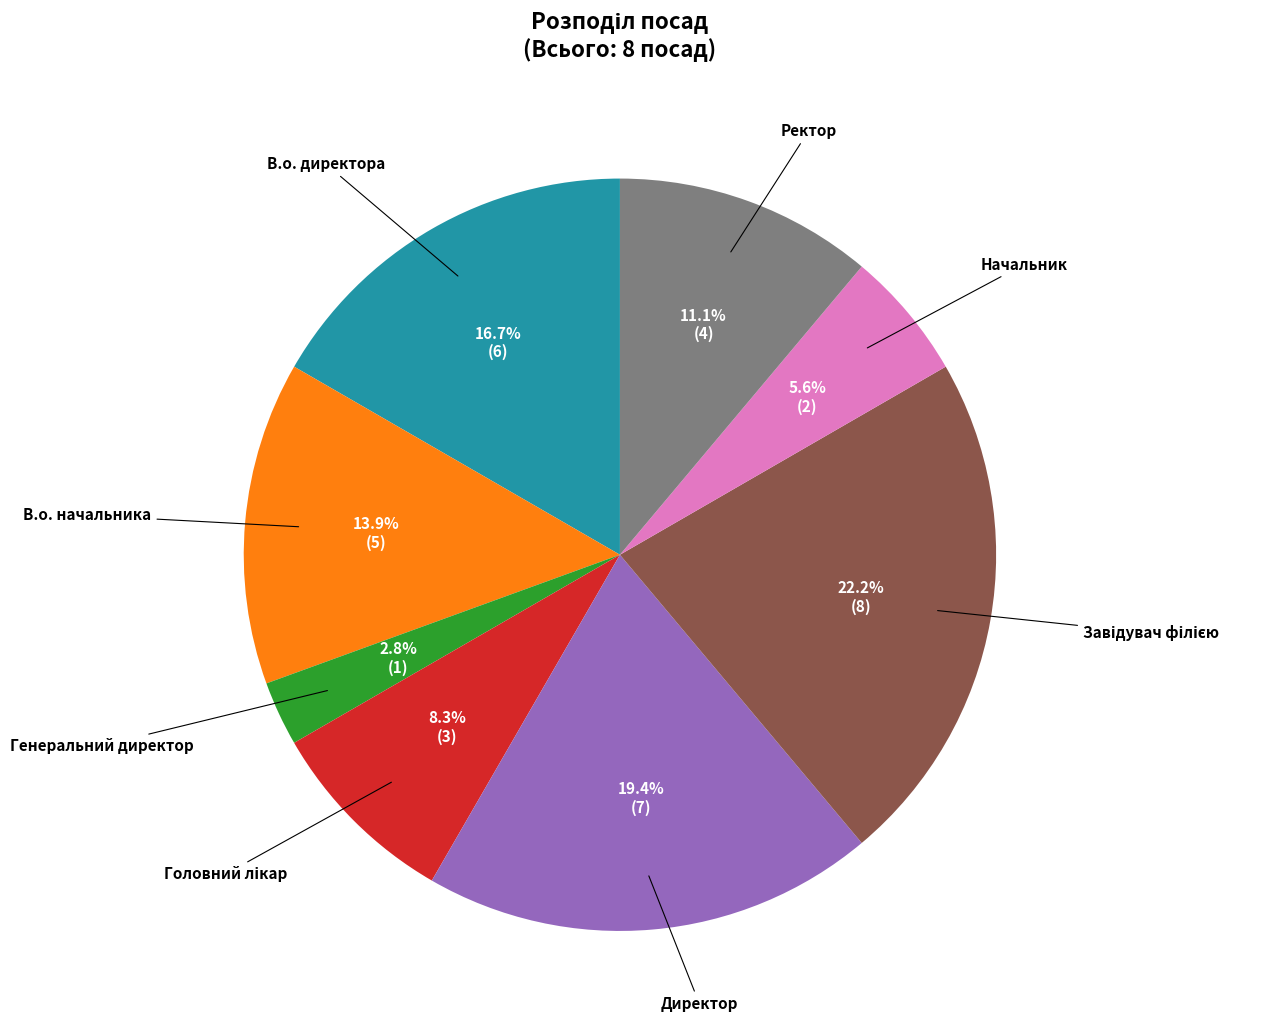

Count the number of slices in the pie.

8